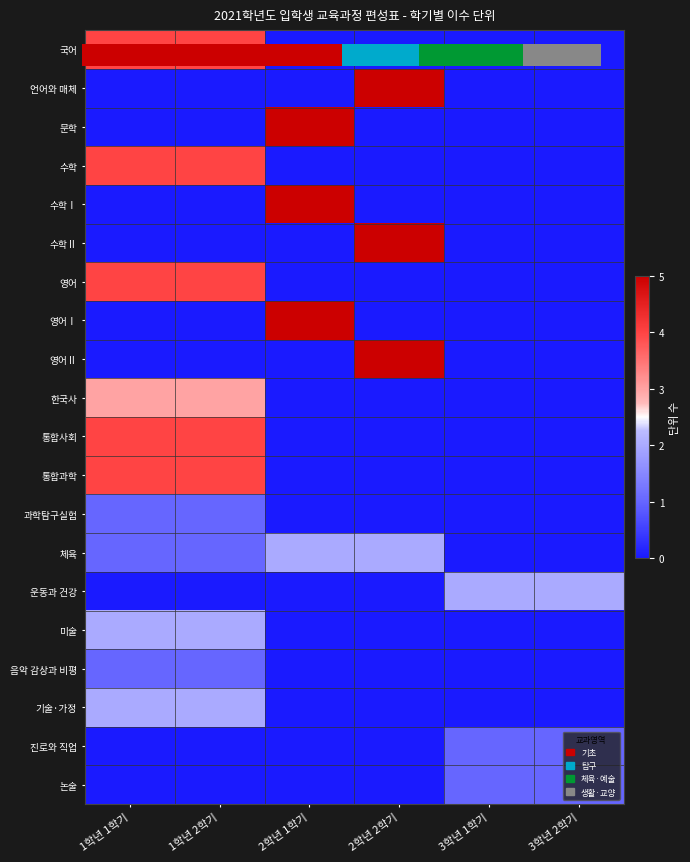

Between 1학년 1학기 and 1학년 2학기, which series saw the biggest shift?

국어